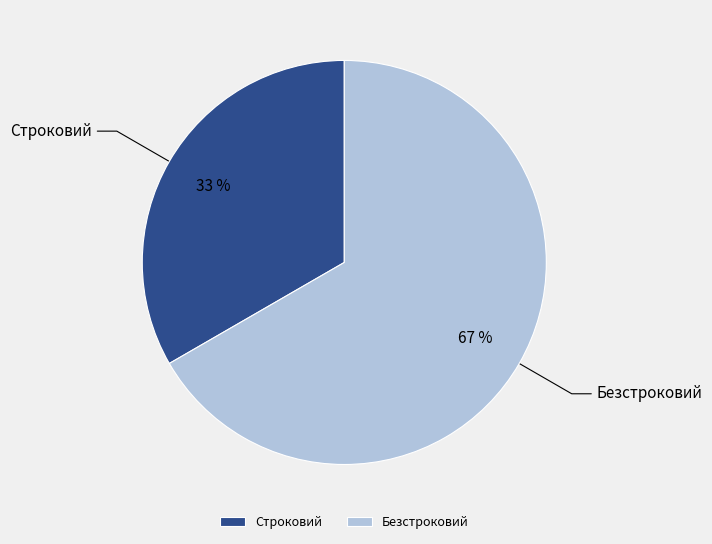

True or false: Безстроковий accounts for 73% of the total.

False